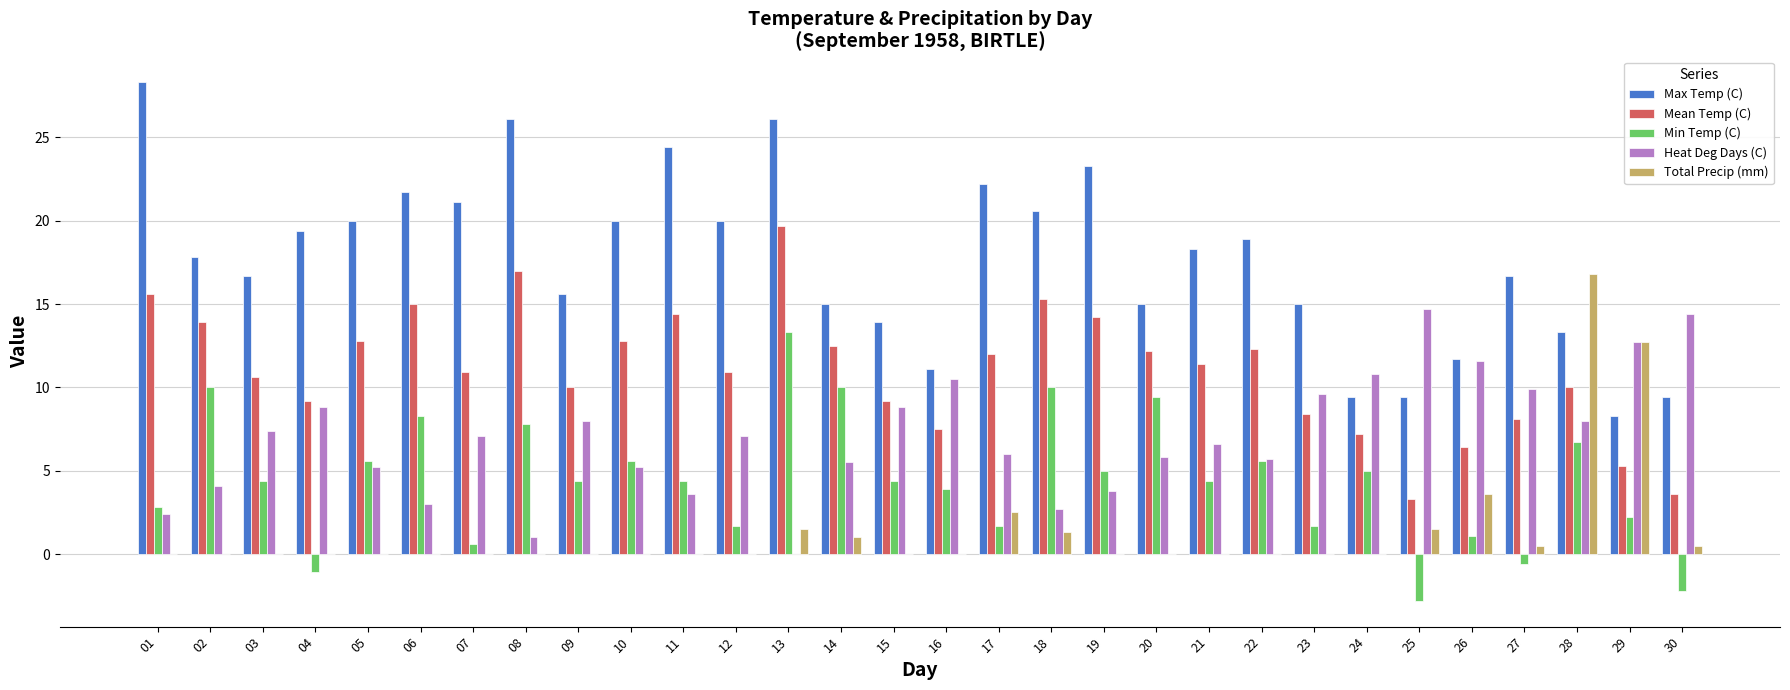

What is the sum of the Total Precip (mm) values at 23 and 18?

1.3